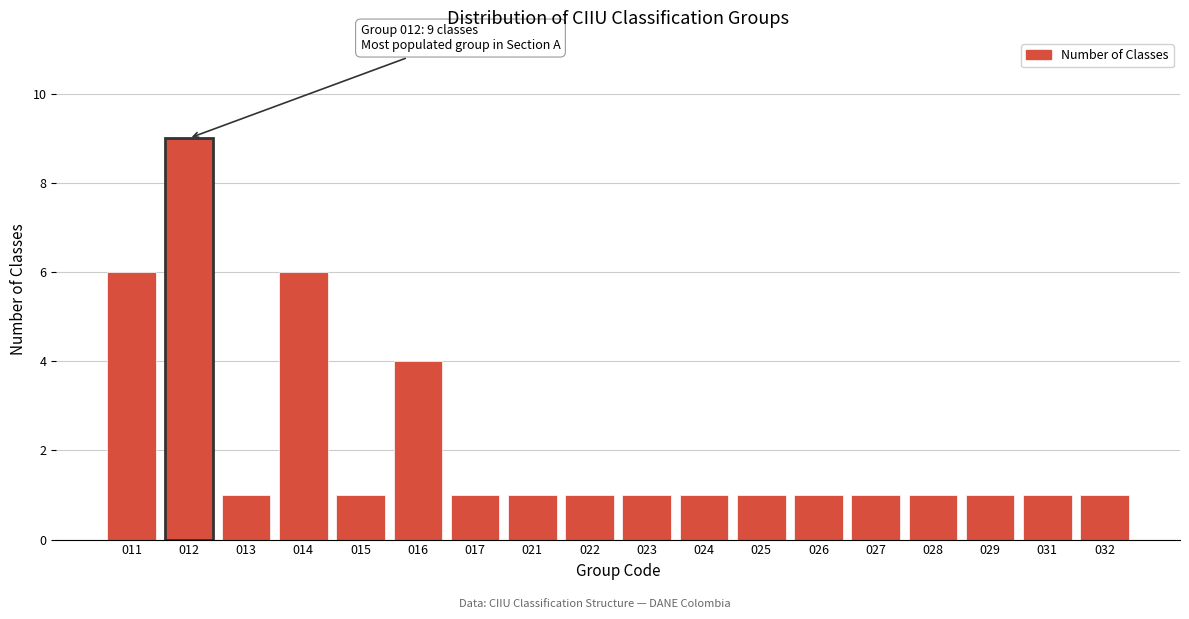

Reading left to right, extract all data points from this chart.

011=6	012=9	013=1	014=6	015=1	016=4	017=1	021=1	022=1	023=1	024=1	025=1	026=1	027=1	028=1	029=1	031=1	032=1